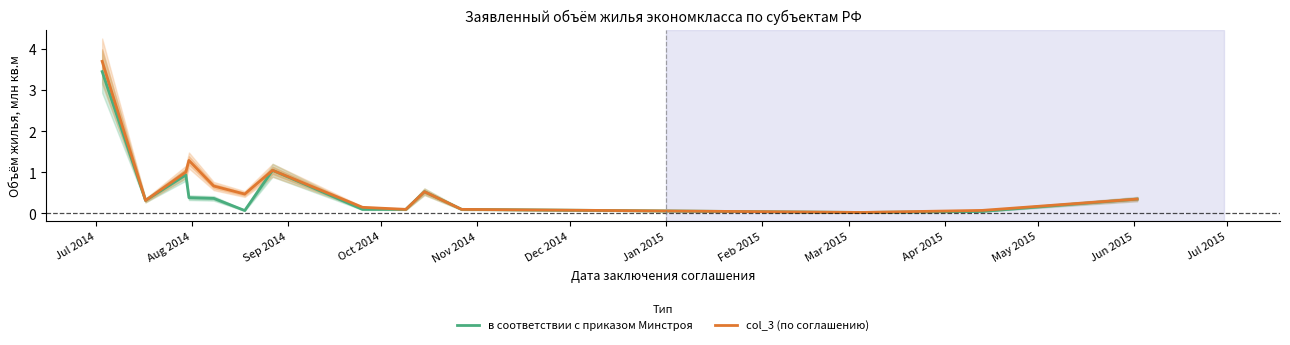

True or false: в соответствии с приказом Минстроя and col_3 (по соглашению) cross at least once.

False